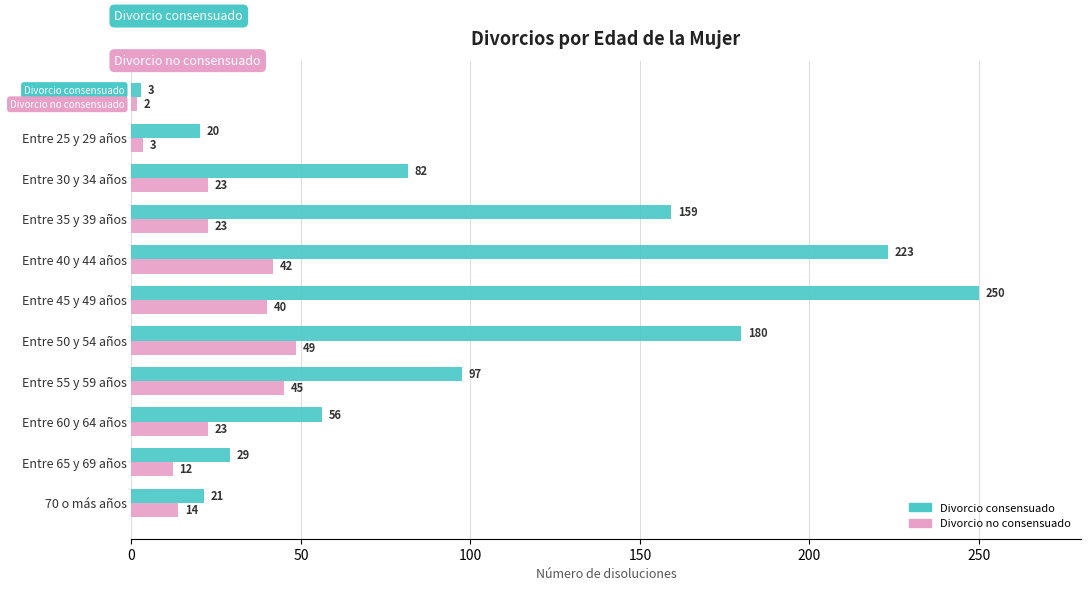

What are all the series names shown in the legend?

Divorcio consensuado, Divorcio no consensuado